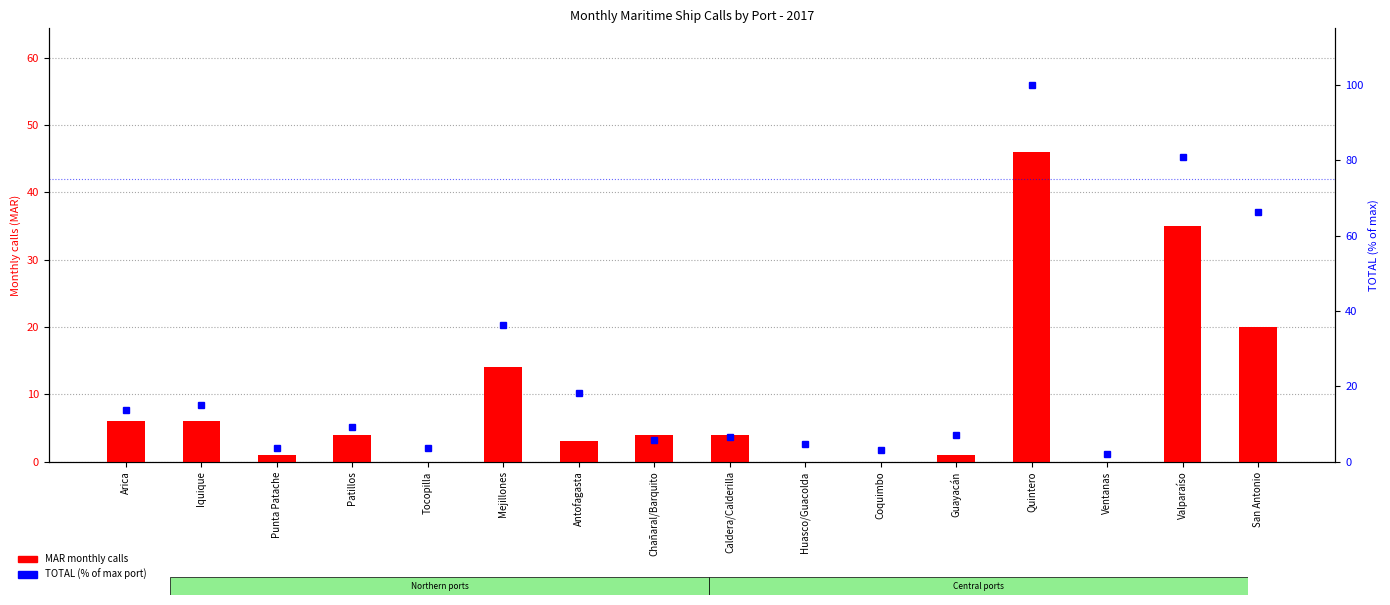

Reading left to right, extract all data points from this chart.

MAR count: 6.0	6.0	1.0	4.0	0.0	14.0	3.0	4.0	4.0	0.0	0.0	1.0	46.0	0.0	35.0	20.0
TOTAL (normalized): 13.7	15.0	3.6	9.0	3.6	36.2	18.1	5.7	6.5	4.7	3.1	7.0	100.0	2.1	80.9	66.1